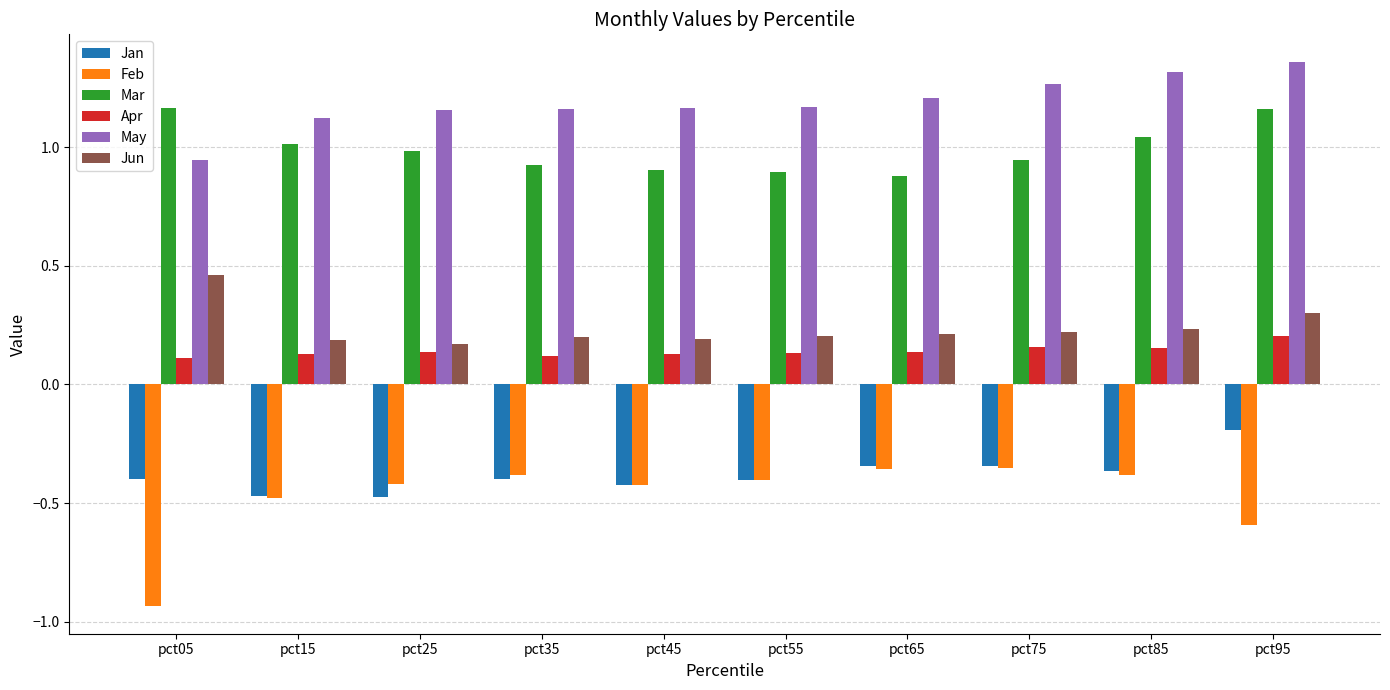

How many distinct data groups are displayed?

6